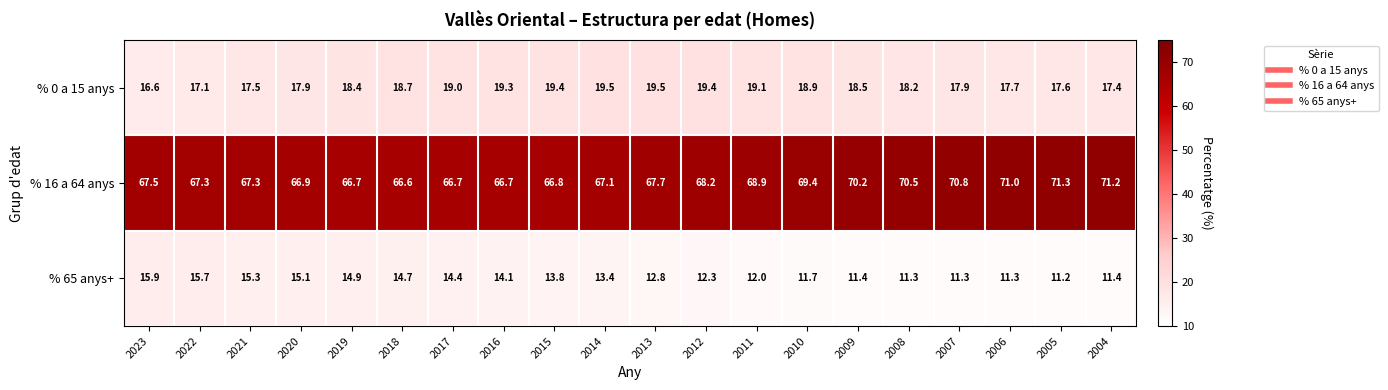

The % 65 anys+ series shows 15.7 at 2022. True or false?

True